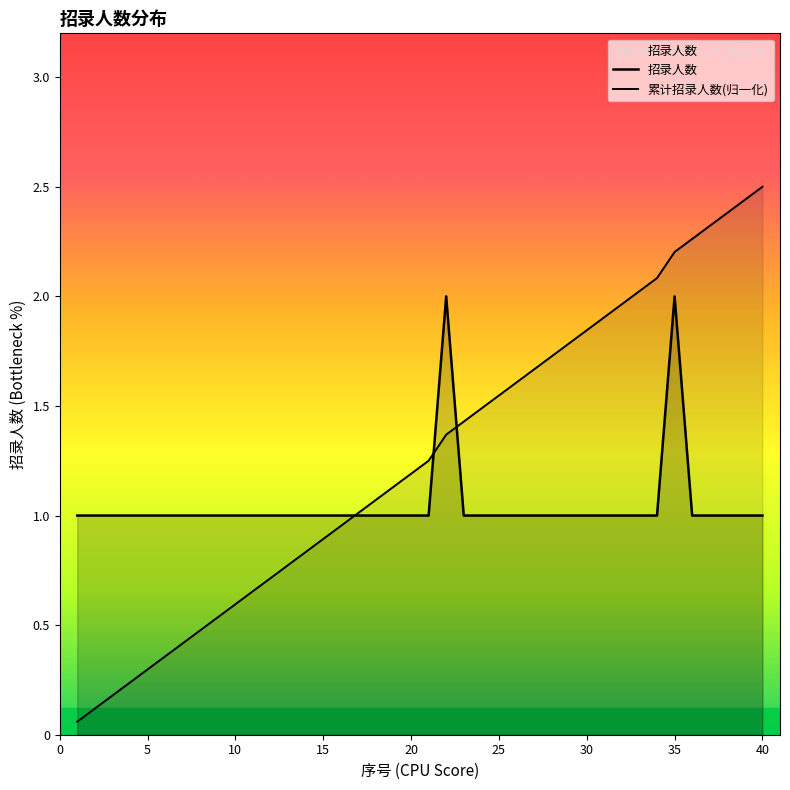

Where is the first local maximum?

22